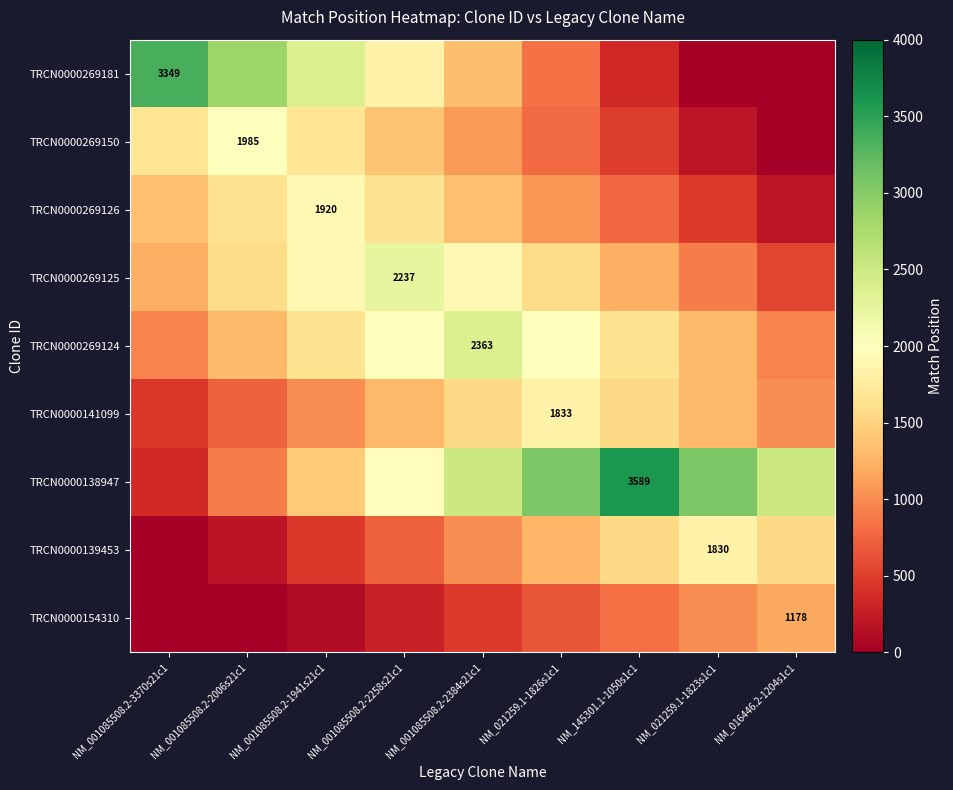

How many positive values does the TRCN0000154310 series have?

7